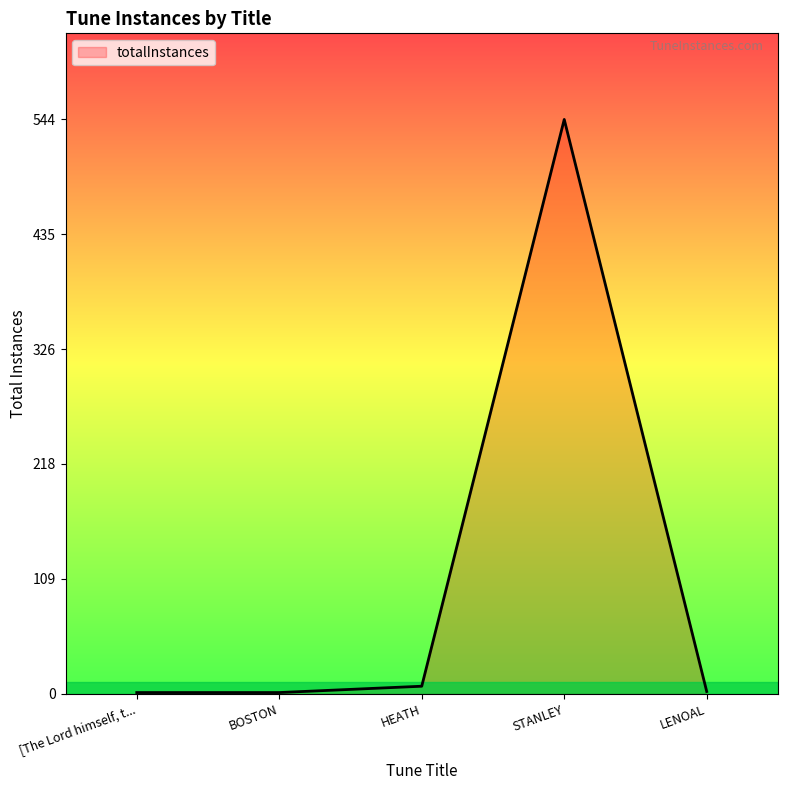

At which label does the data first exceed 2?

HEATH